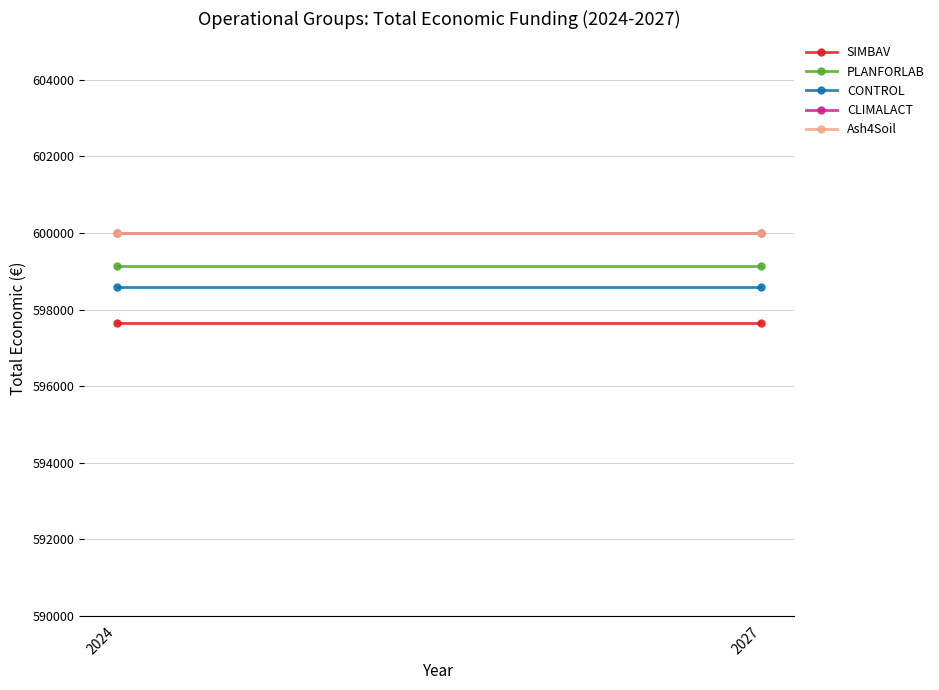

Rank the series by their maximum value, from highest to lowest.

CLIMALACT, Ash4Soil, PLANFORLAB, CONTROL, SIMBAV